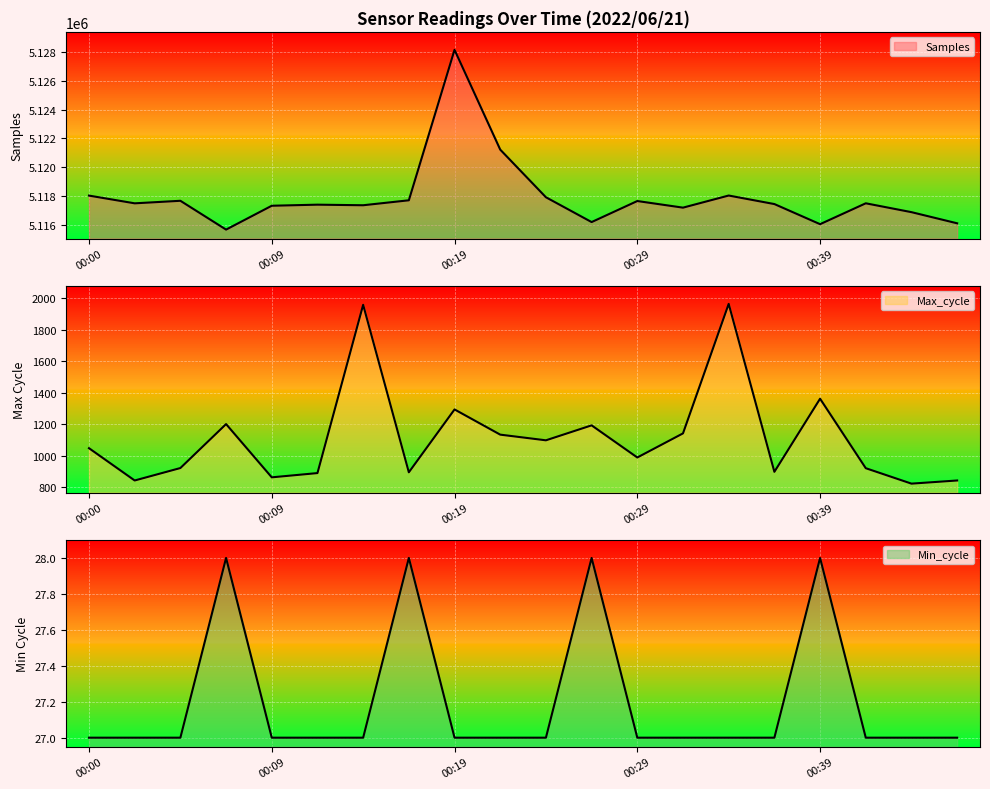

What is the smallest value displayed?

27